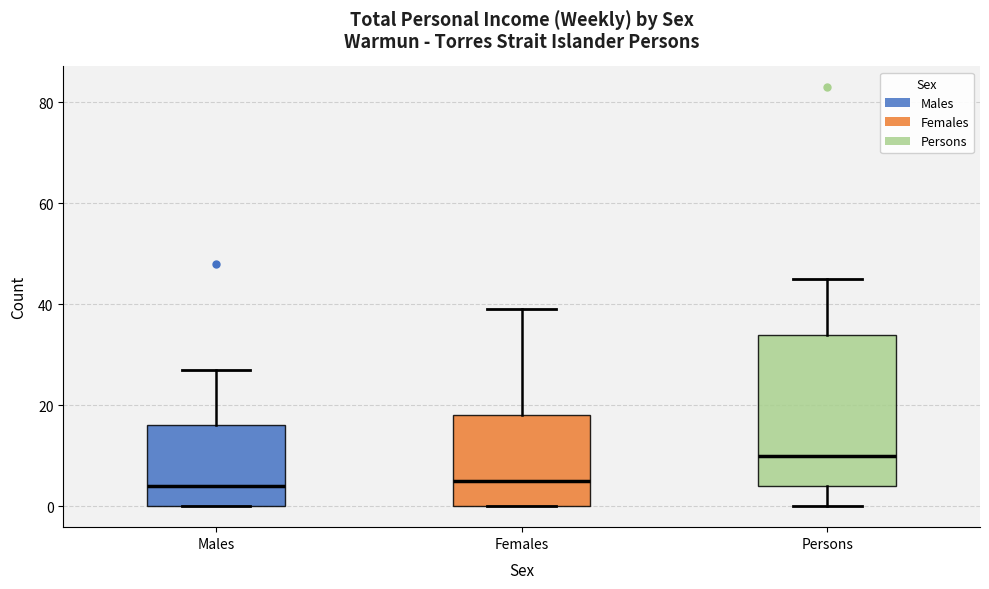

Where does the median line of the box for Females sit on the y-axis? The values are not printed on the chart, so give them approximately, as read against the axis.

6